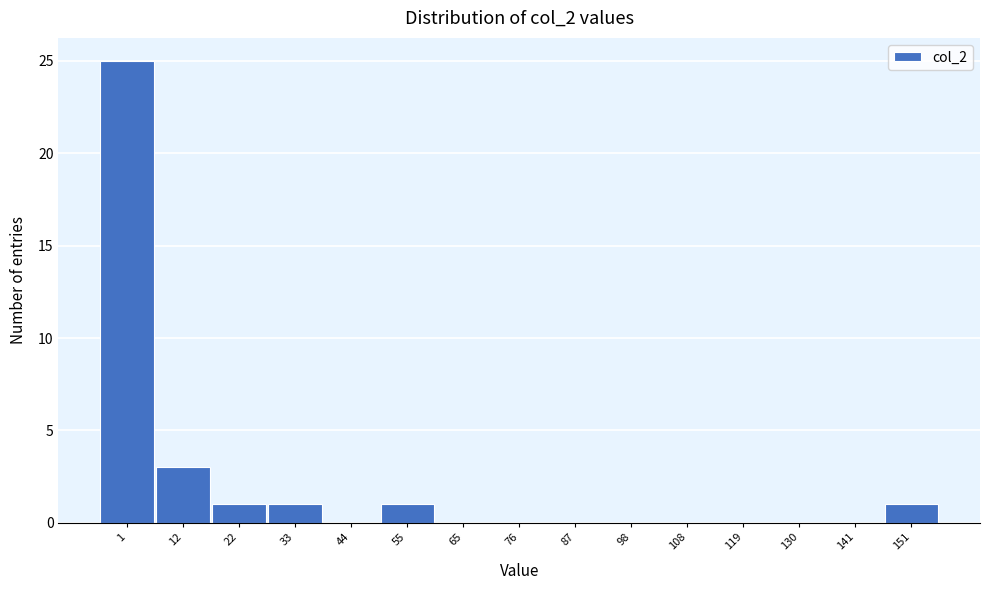

Reading left to right, list all the values displayed in this chart.

1=25	12=3	22=1	33=1	44=0	55=1	65=0	76=0	87=0	98=0	108=0	119=0	130=0	141=0	151=1